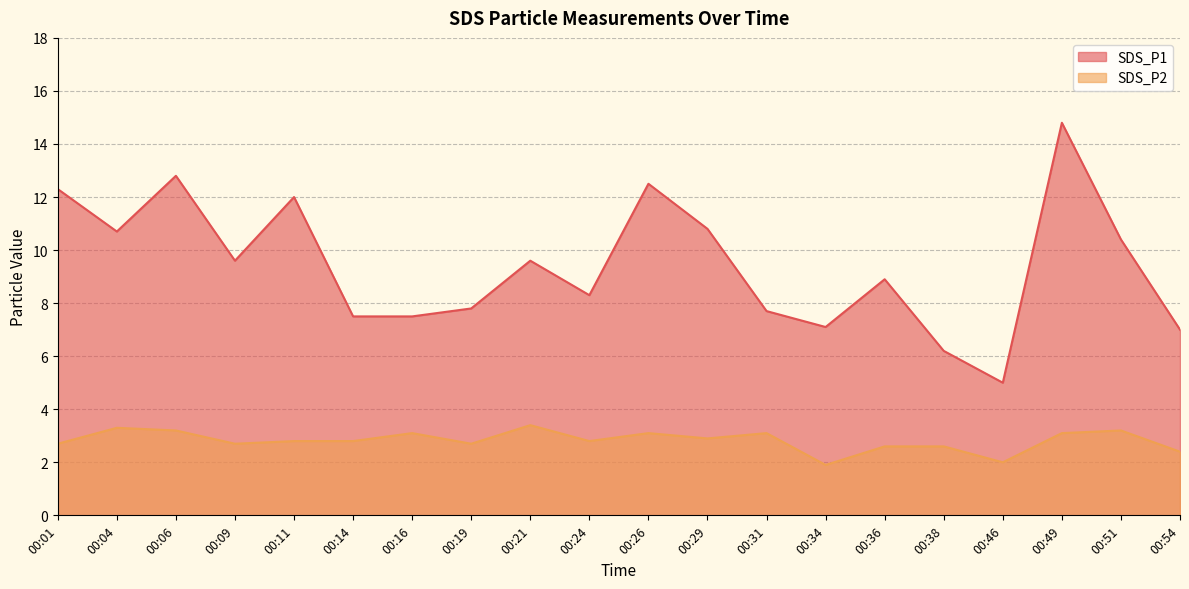

List the labels in order of SDS_P1 value, largest first.

00:49, 00:06, 00:26, 00:01, 00:11, 00:29, 00:04, 00:51, 00:09, 00:21, 00:36, 00:24, 00:19, 00:31, 00:14, 00:16, 00:34, 00:54, 00:38, 00:46